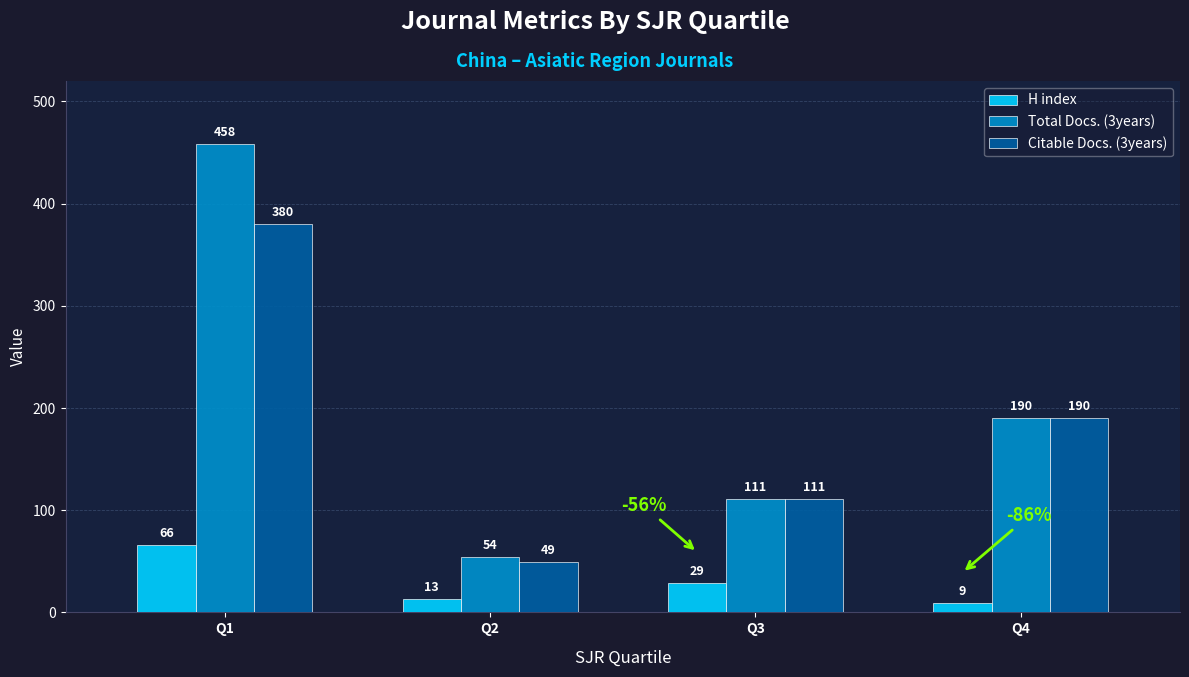

What is the sum of the H index values at Q1 and Q4?

75